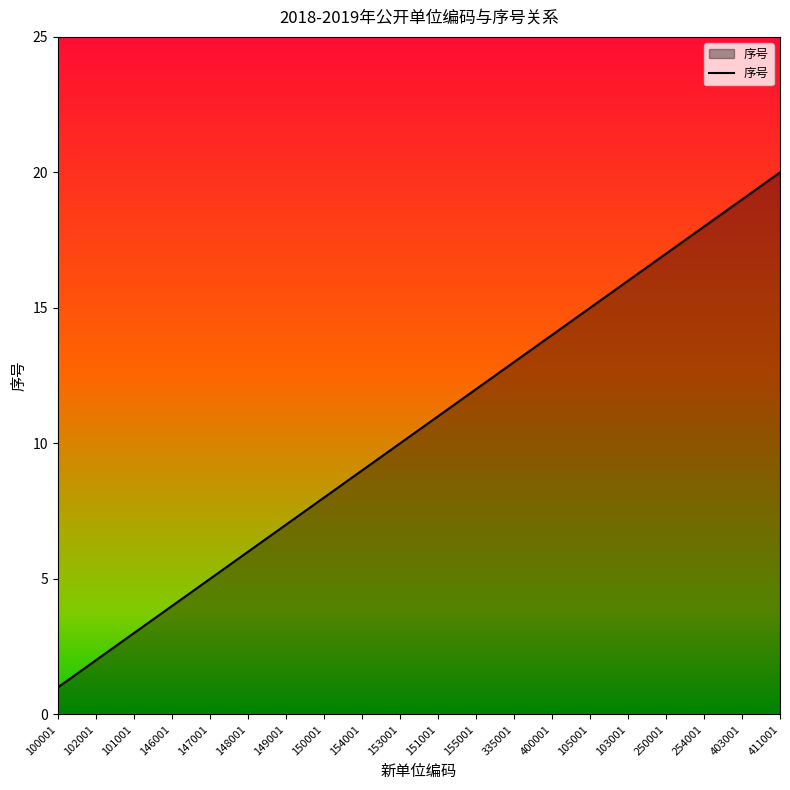

What position from the right is 400001?

7